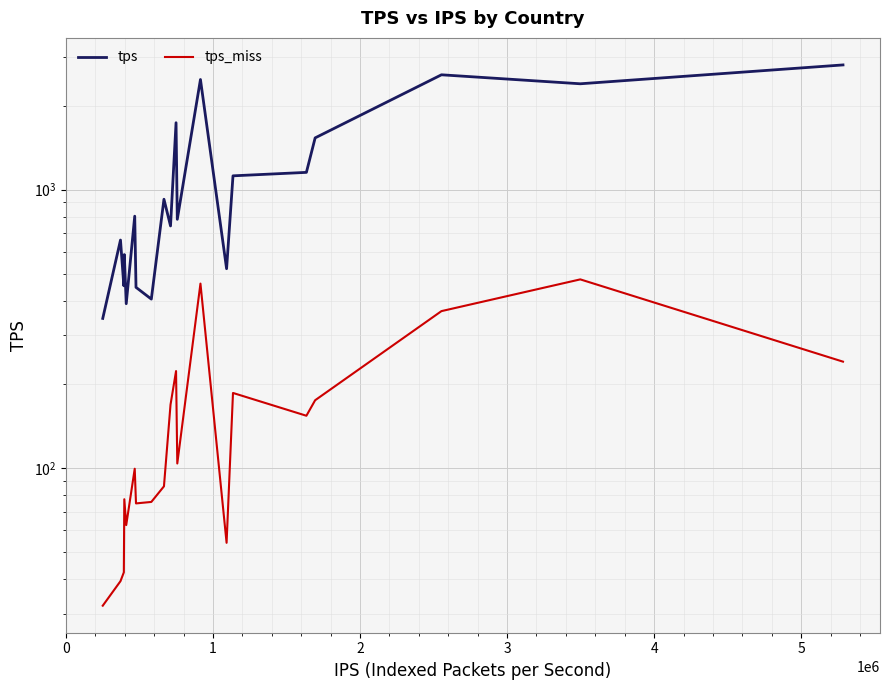

How many data points in tps_miss are less than 104?

10